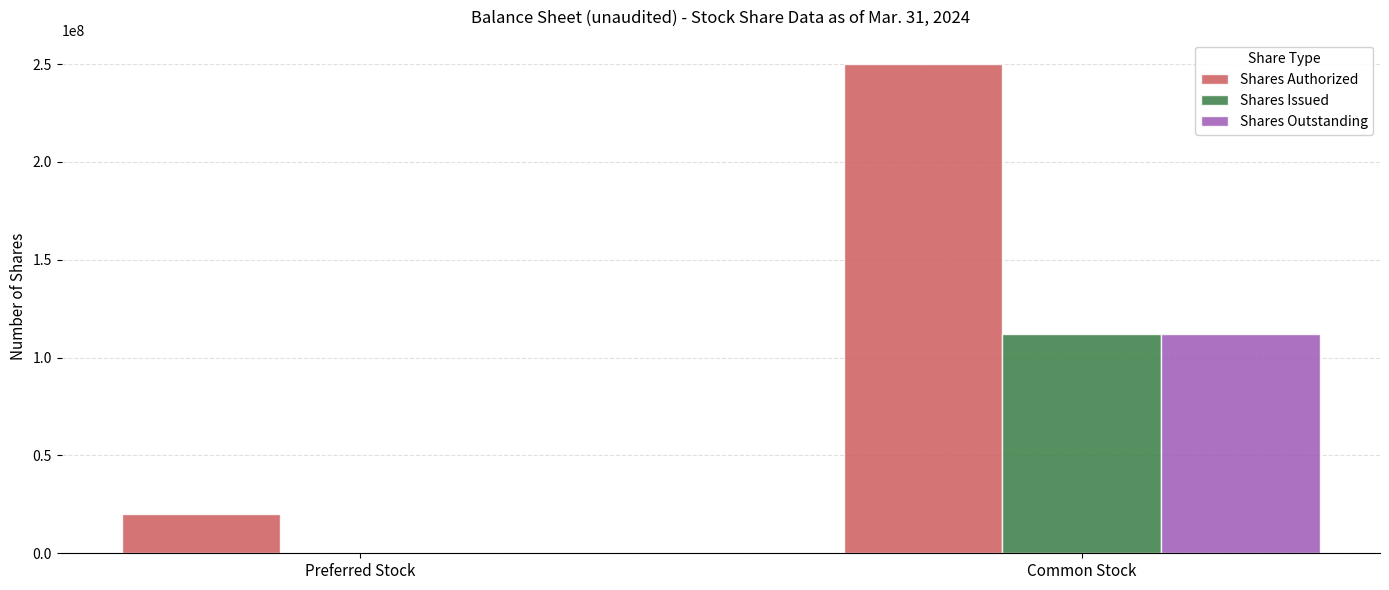

Reading left to right, what are all the values shown in this chart?

Shares Authorized: 20000000	250000000
Shares Issued: 0	111840000
Shares Outstanding: 0	111840000